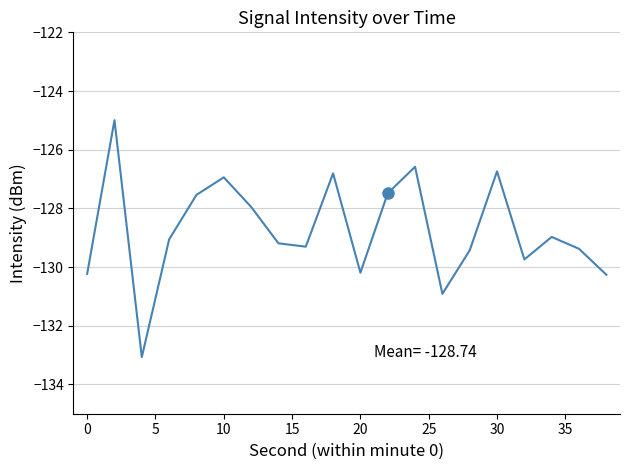

How many lines are shown in the chart?

1